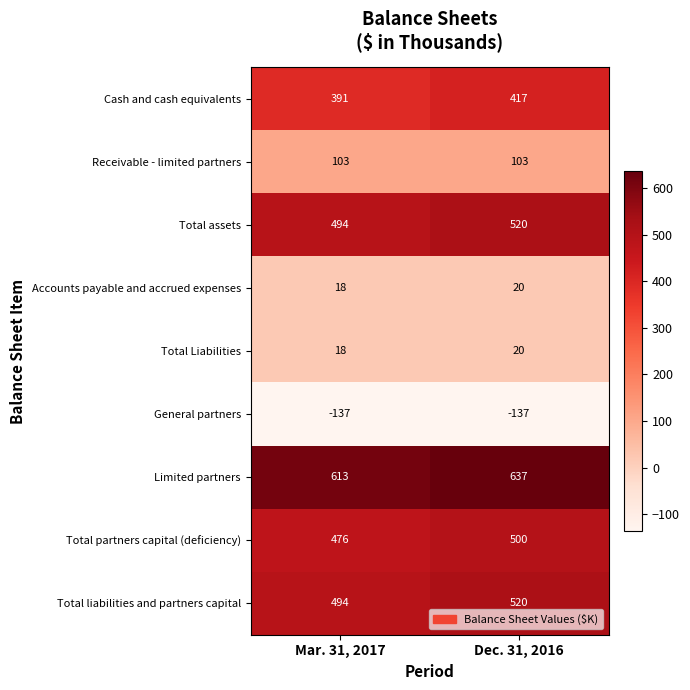

Reading right to left, list all the values displayed in this chart.

Cash and cash equivalents: Dec. 31, 2016=417	Mar. 31, 2017=391
Receivable - limited partners: Dec. 31, 2016=103	Mar. 31, 2017=103
Total assets: Dec. 31, 2016=520	Mar. 31, 2017=494
Accounts payable and accrued expenses: Dec. 31, 2016=20	Mar. 31, 2017=18
Total Liabilities: Dec. 31, 2016=20	Mar. 31, 2017=18
General partners: Dec. 31, 2016=-137	Mar. 31, 2017=-137
Limited partners: Dec. 31, 2016=637	Mar. 31, 2017=613
Total partners capital (deficiency): Dec. 31, 2016=500	Mar. 31, 2017=476
Total liabilities and partners capital: Dec. 31, 2016=520	Mar. 31, 2017=494